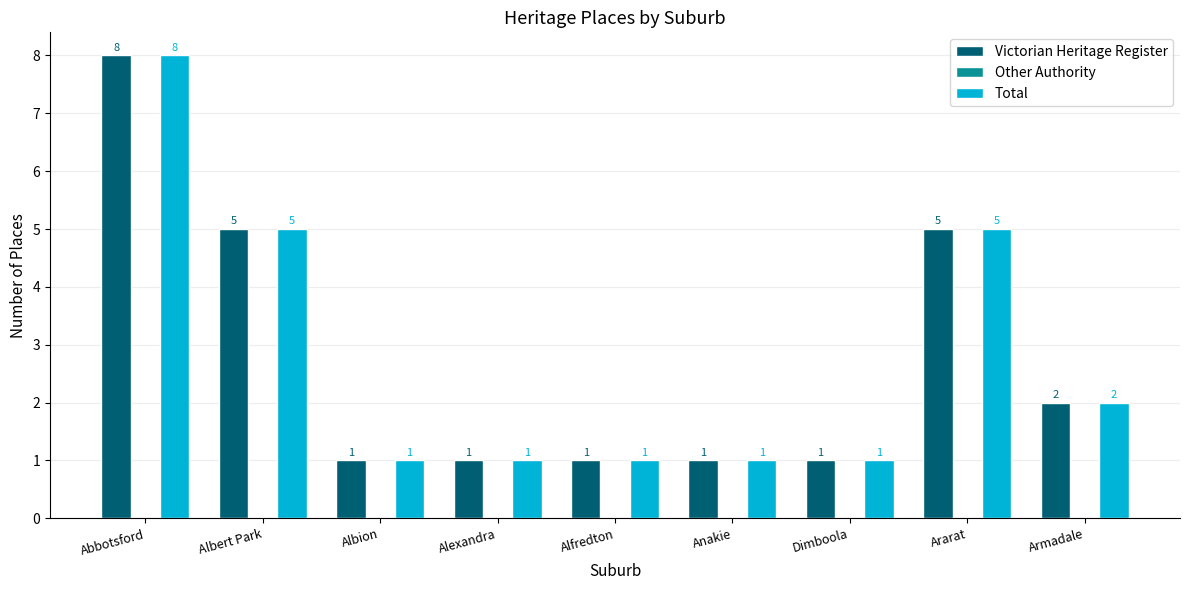

Reading right to left, extract all data points from this chart.

Victorian Heritage Register: Armadale=2	Ararat=5	Dimboola=1	Anakie=1	Alfredton=1	Alexandra=1	Albion=1	Albert Park=5	Abbotsford=8
Total: Armadale=2	Ararat=5	Dimboola=1	Anakie=1	Alfredton=1	Alexandra=1	Albion=1	Albert Park=5	Abbotsford=8